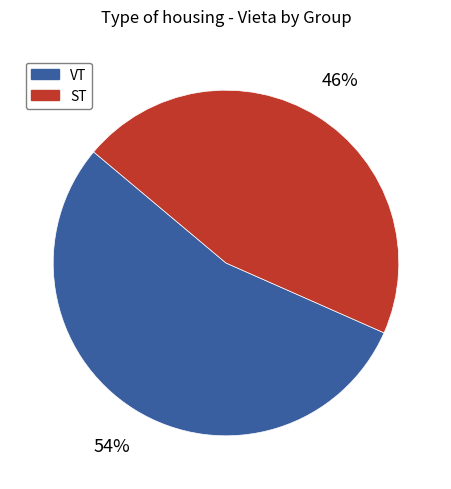

Is it true that ST is 34% of the pie?

False